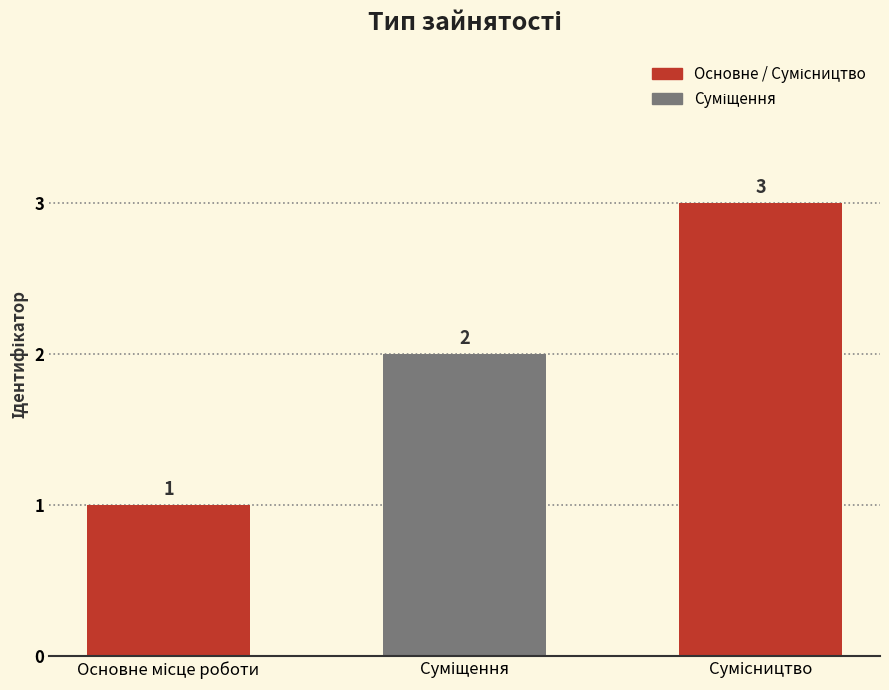

What is the greatest value displayed?

3